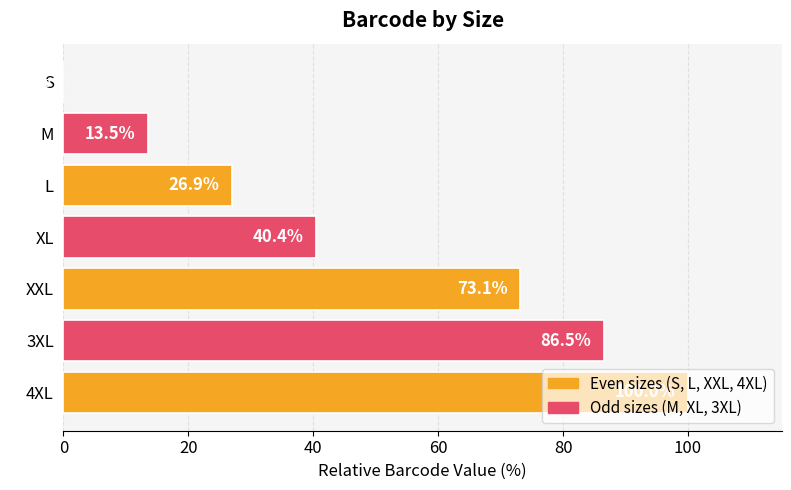

What is the sum of all values?

340.4